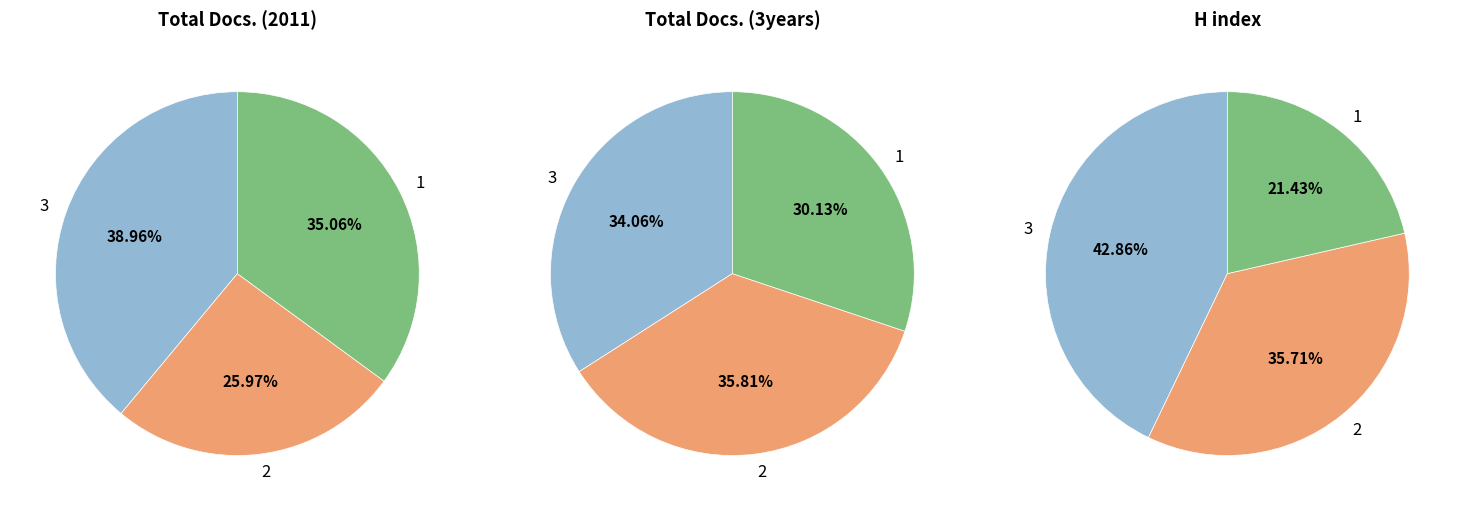

Between Acta Scientiarum Language and Culture and Revista de Letras, which series saw the biggest shift?

Total Docs. (3years)